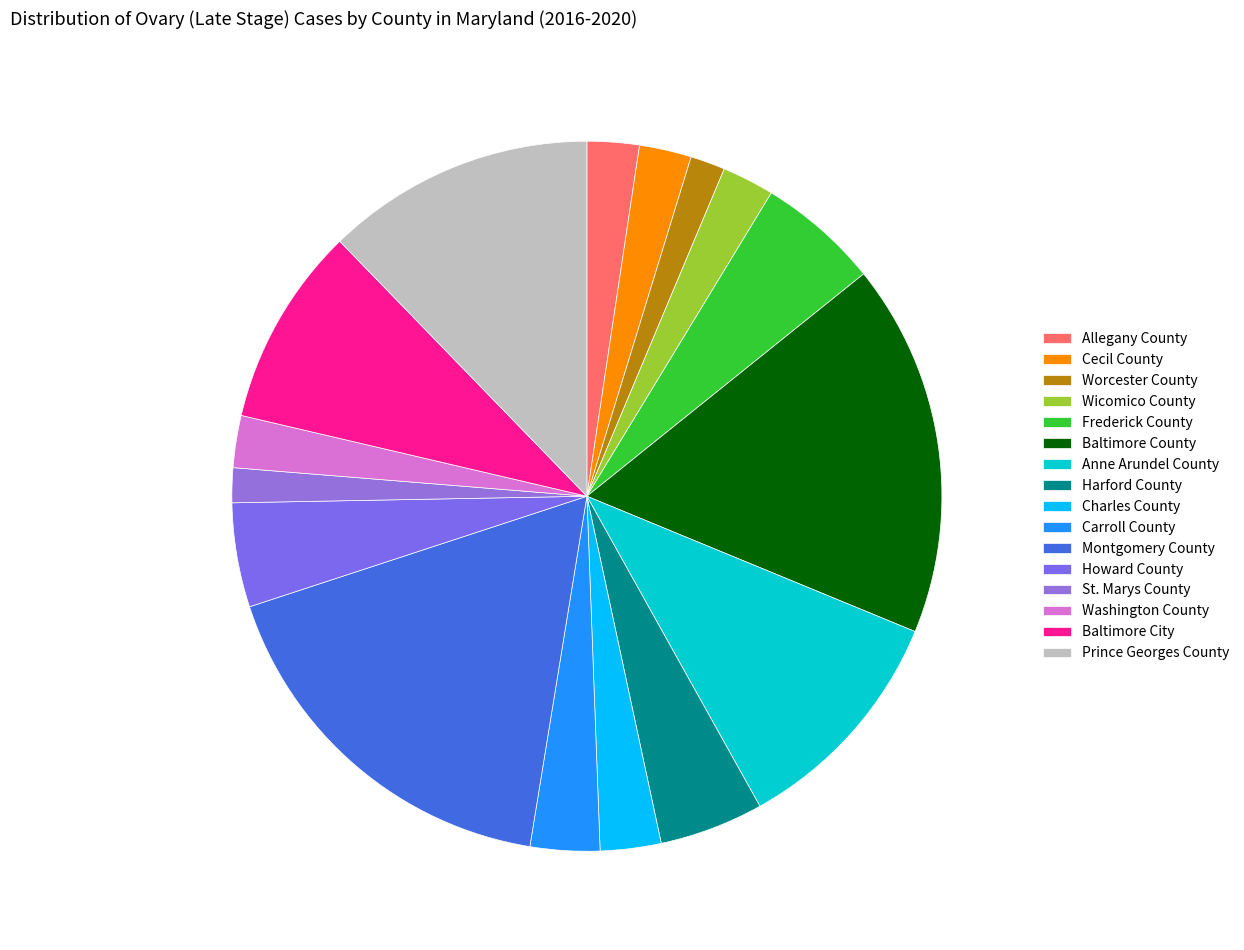

What percentage do Frederick County and Wicomico County together represent?

7.9%